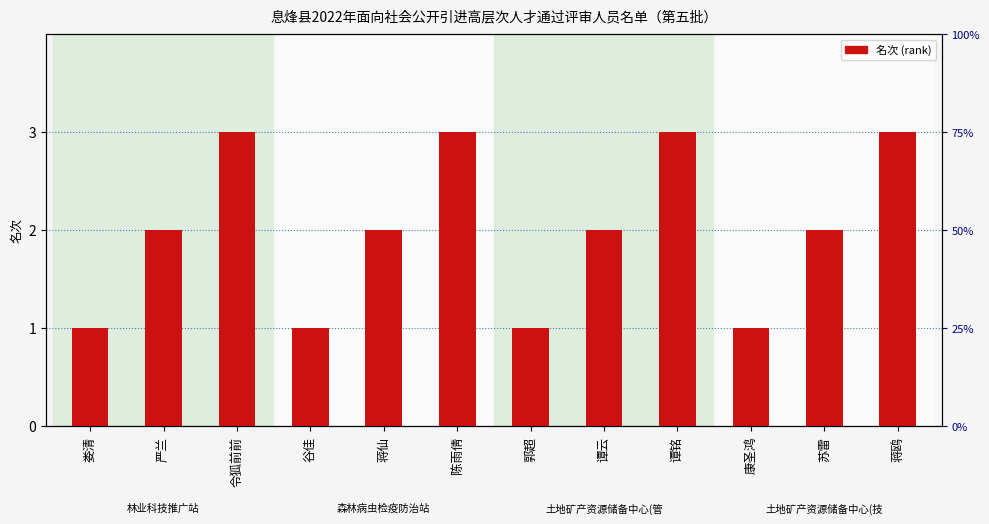

The value at 谭云 is 3. True or false?

False